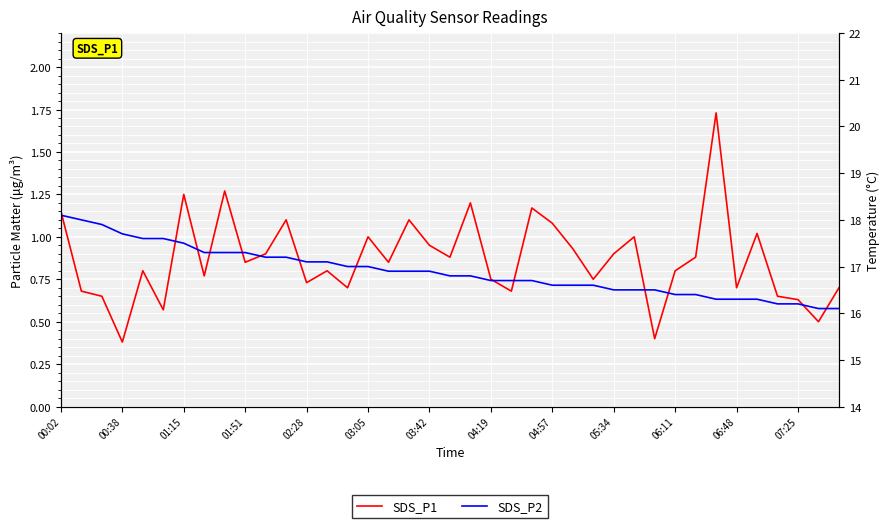

At how many categories does at least one series exceed 14?

39